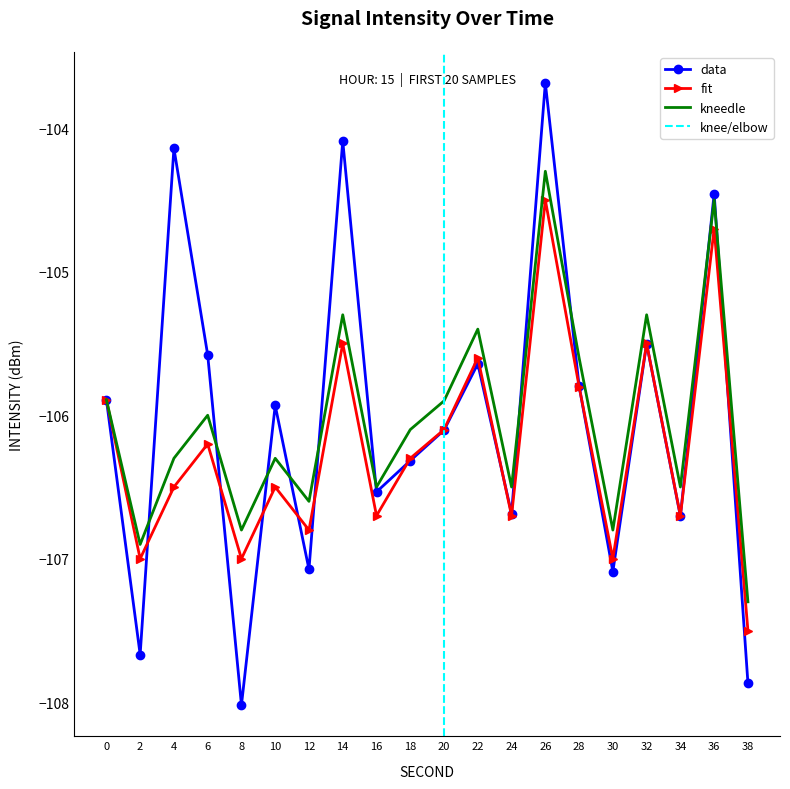

Which series has the largest range (max minus min)?

data